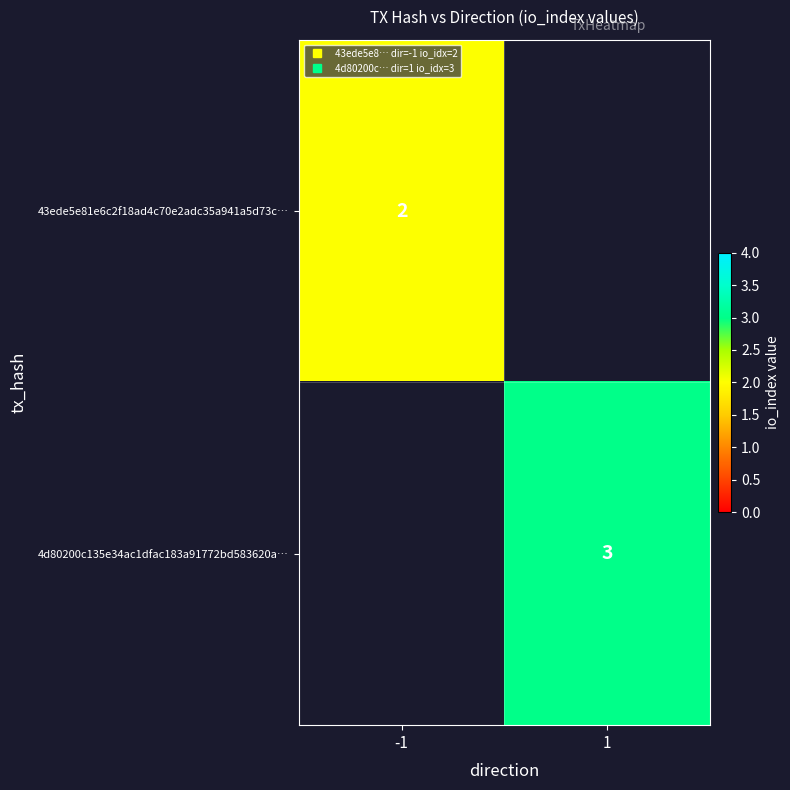

At -1, list the series in order from smallest to largest.

4d80200c135e34ac1dfac183a91772bd583620a…, 43ede5e81e6c2f18ad4c70e2adc35a941a5d73c…